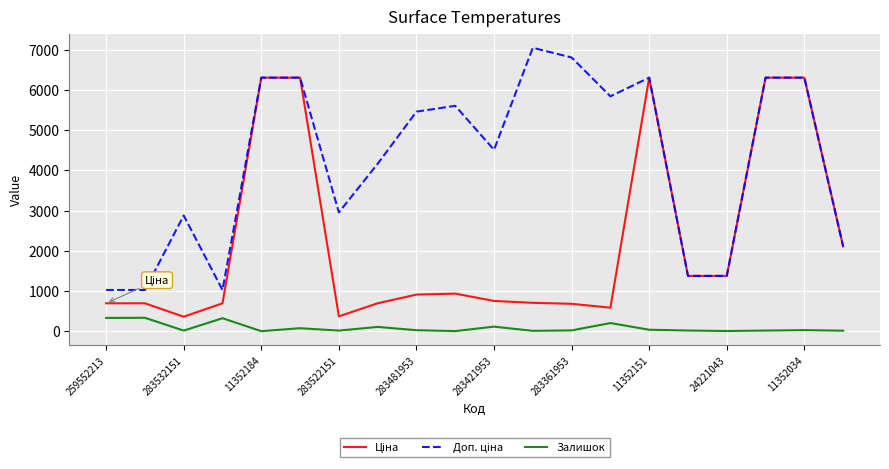

Does the chart display data point markers on the line(s)?

No